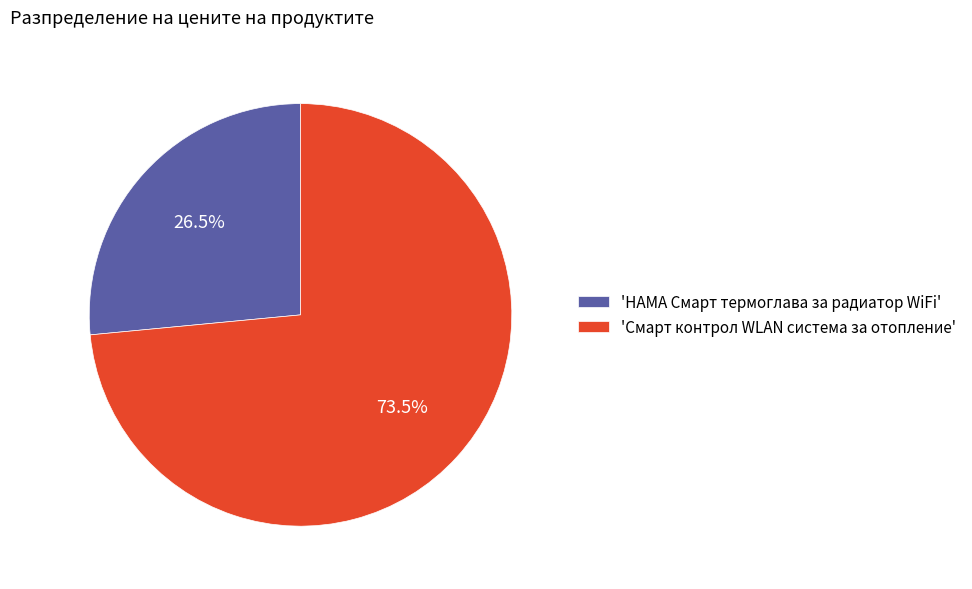

Does 'HAMA Смарт термоглава за радиатор WiFi' represent more than half of the total?

No